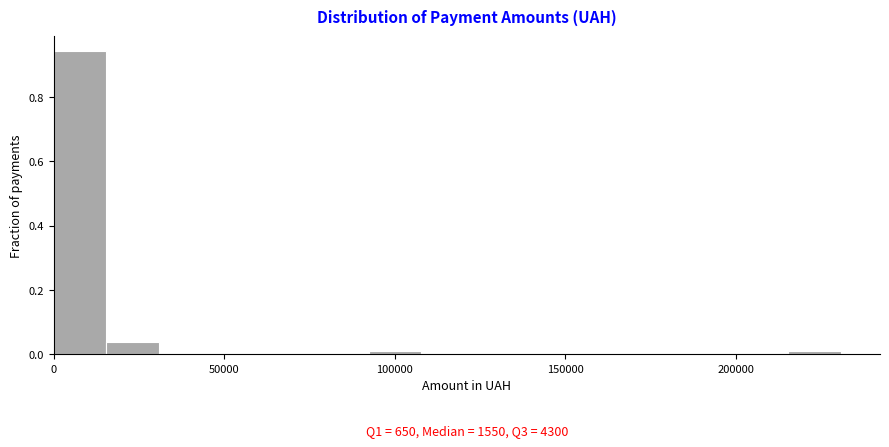

Read against the x-axis, roughly where is the centre of the tallest bar?

10000